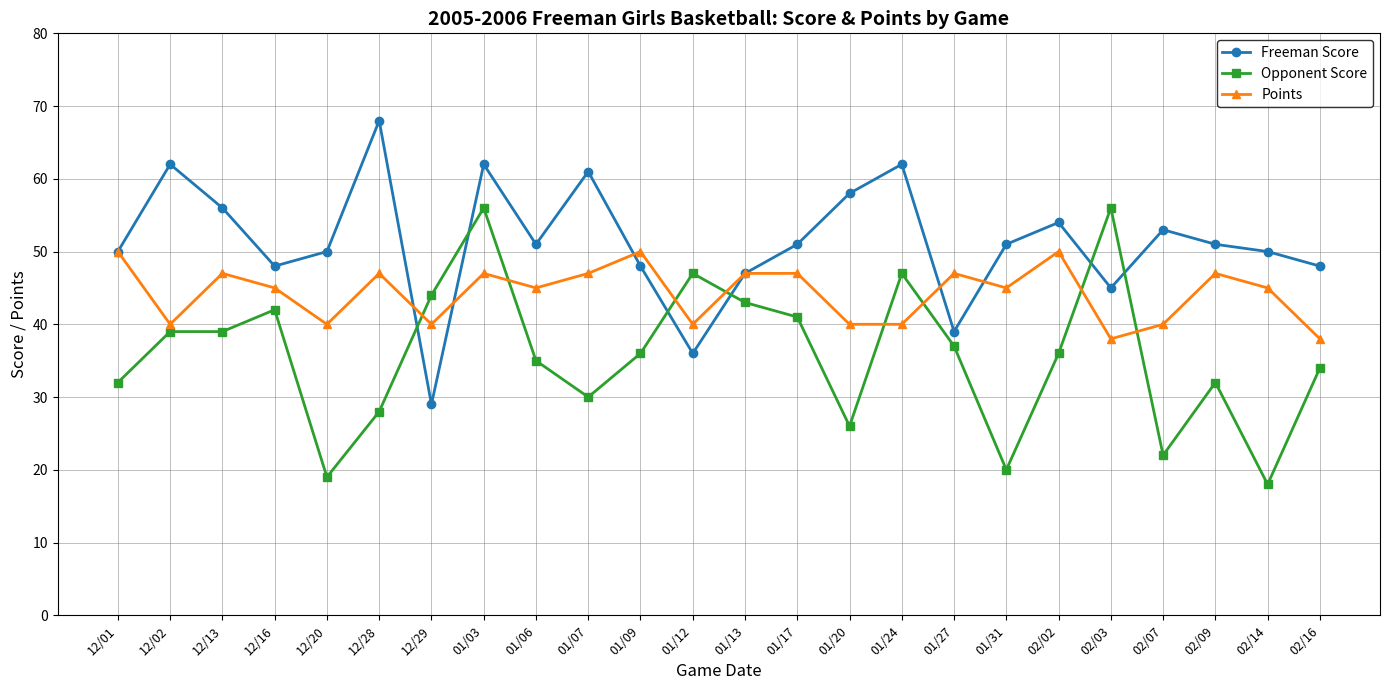

What are all the series names shown in the legend?

Freeman Score, Opponent Score, Points